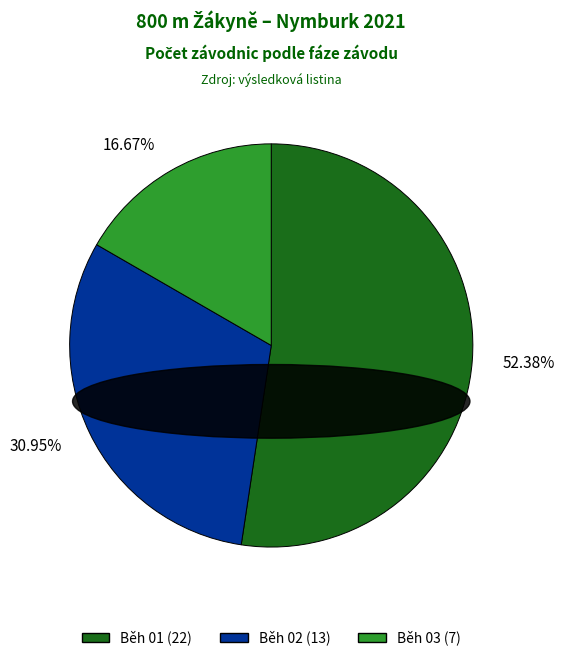

To the nearest percent, what is the average slice percentage?

33%